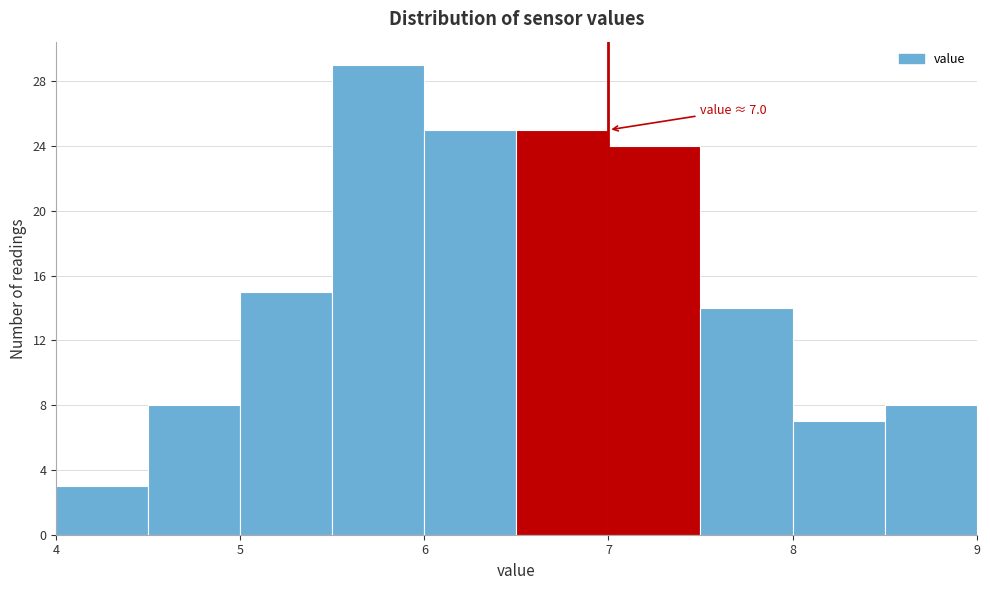

Which range on the x-axis has the tallest bar?

5.5 to 6.0